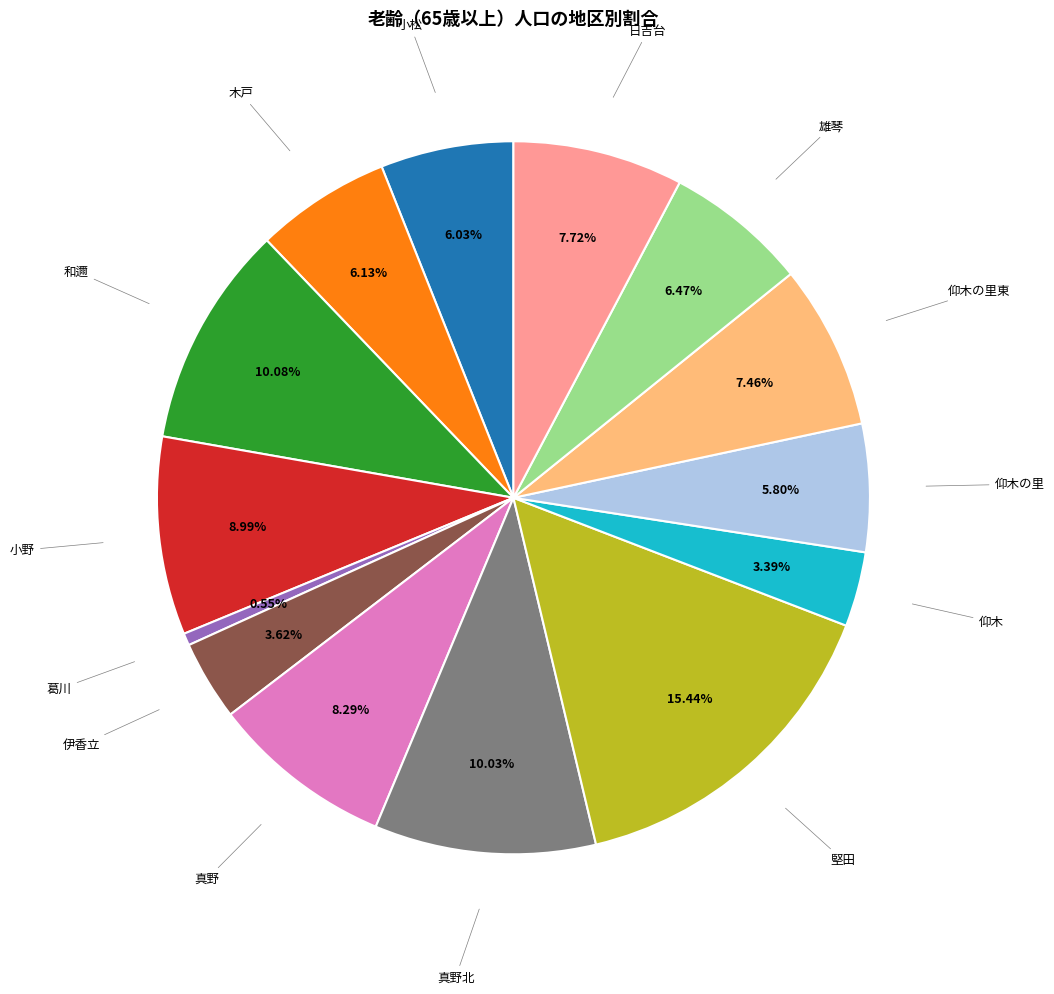

To the nearest percent, what portion does 堅田 represent?

15%